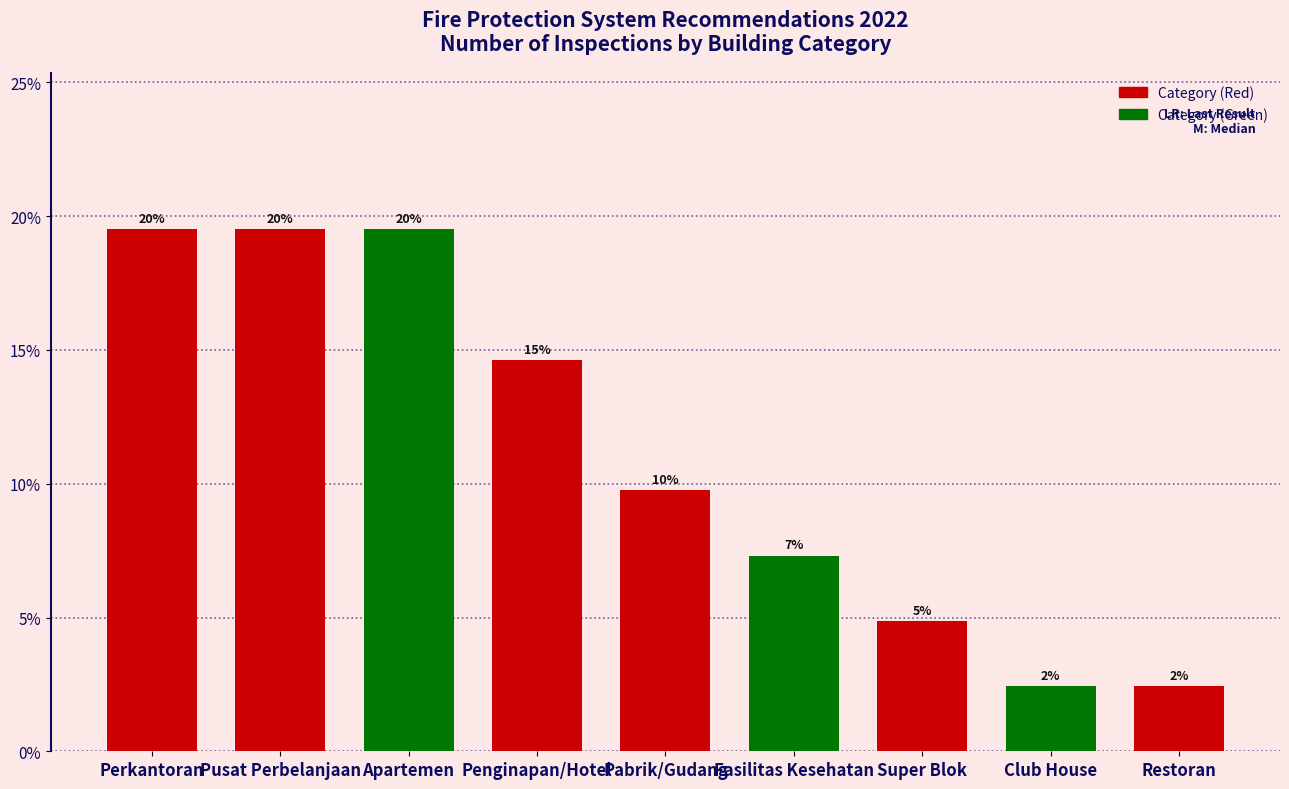

List the labels in order of value, smallest first.

Club House, Restoran, Super Blok, Fasilitas Kesehatan, Pabrik/Gudang, Penginapan/Hotel, Perkantoran, Pusat Perbelanjaan, Apartemen